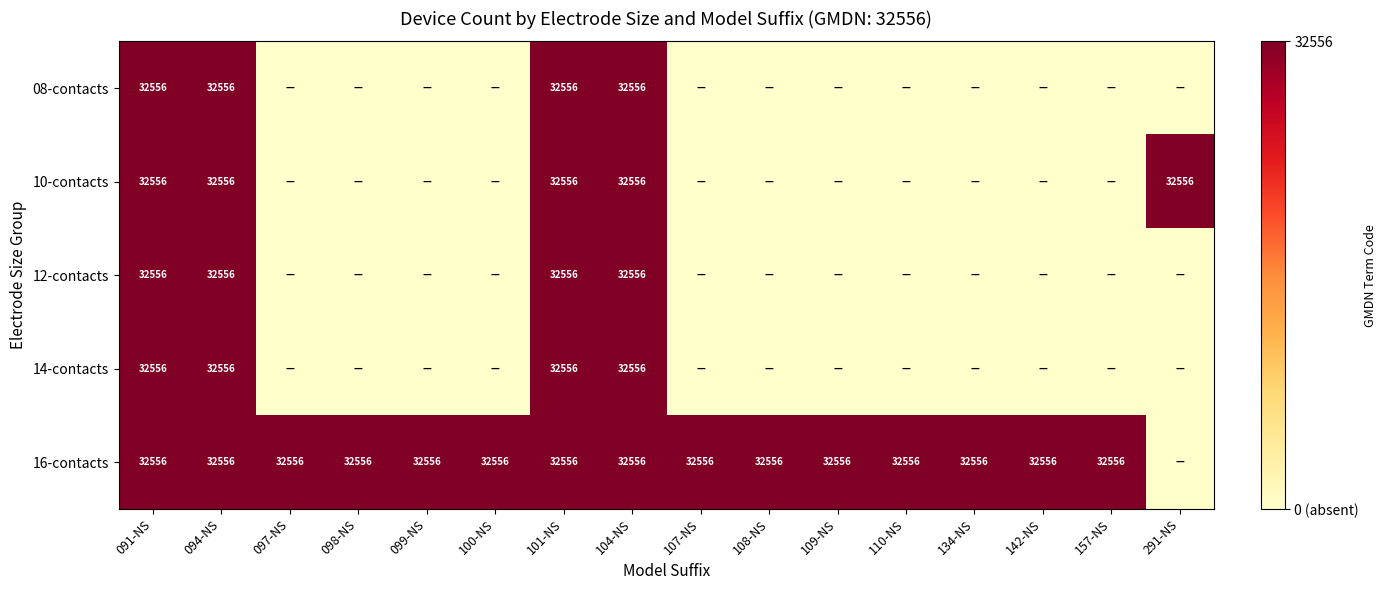

True or false: 16-contacts has a value of 32556 at 157-NS.

True